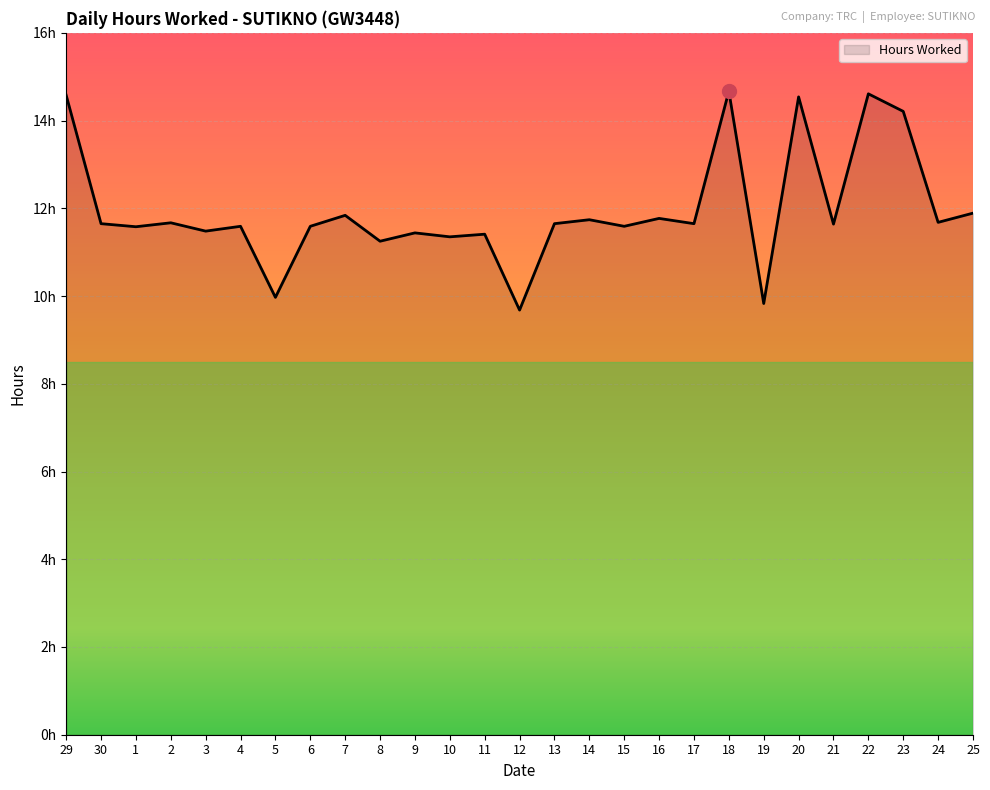

What is the label of the 27th point from the right?

29